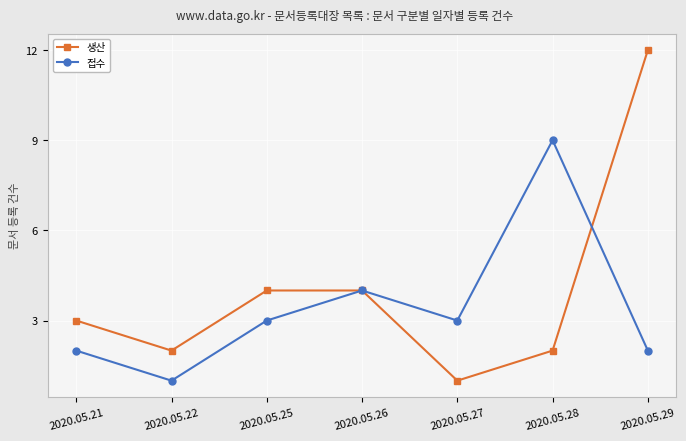

In 접수, how many points are lower than both neighbors (excluding endpoints)?

2